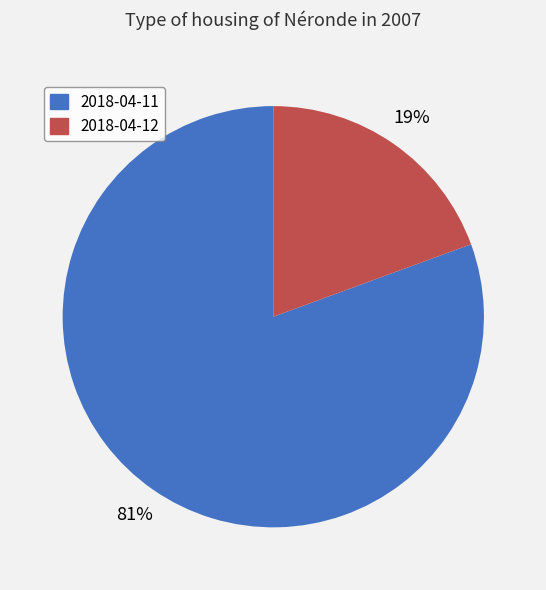

The 2018-04-12 slice represents 19% of the pie. True or false?

True